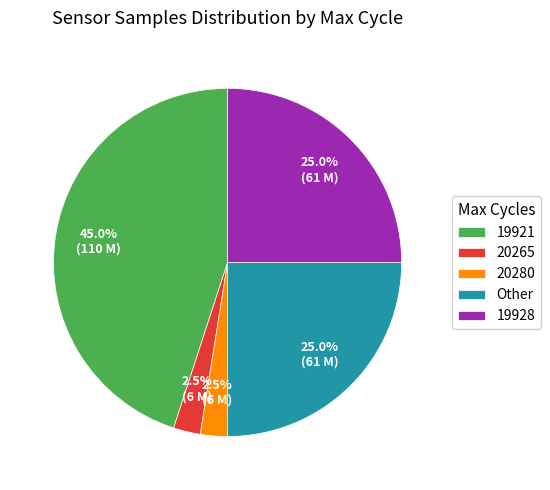

How many segments does this pie chart have?

5